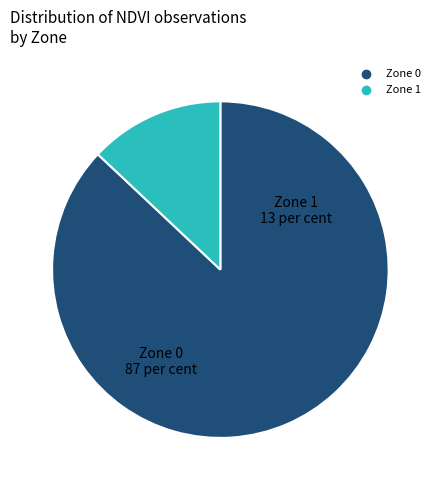

What is the smallest slice in the pie chart?

Zone 1